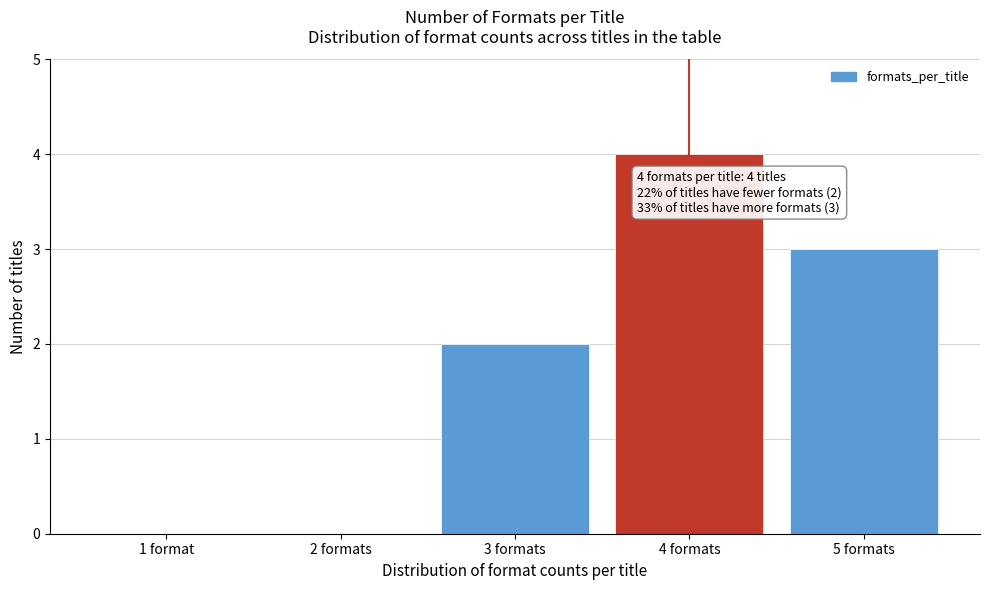

Reading right to left, what are all the values shown in this chart?

5 formats=3	4 formats=4	3 formats=2	2 formats=0	1 format=0